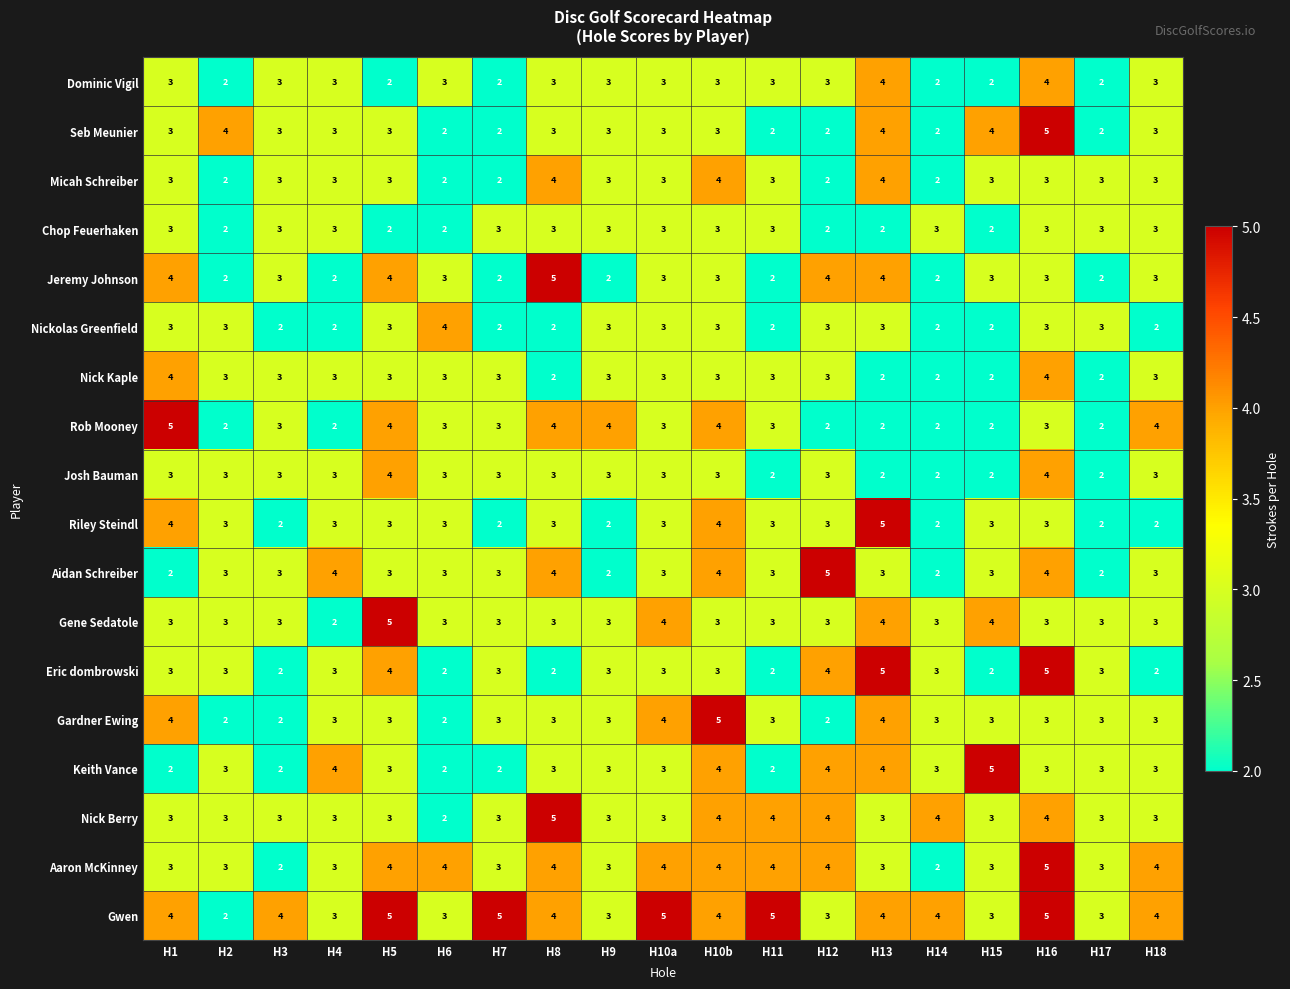

What is the difference between the highest and lowest values at H17?

1